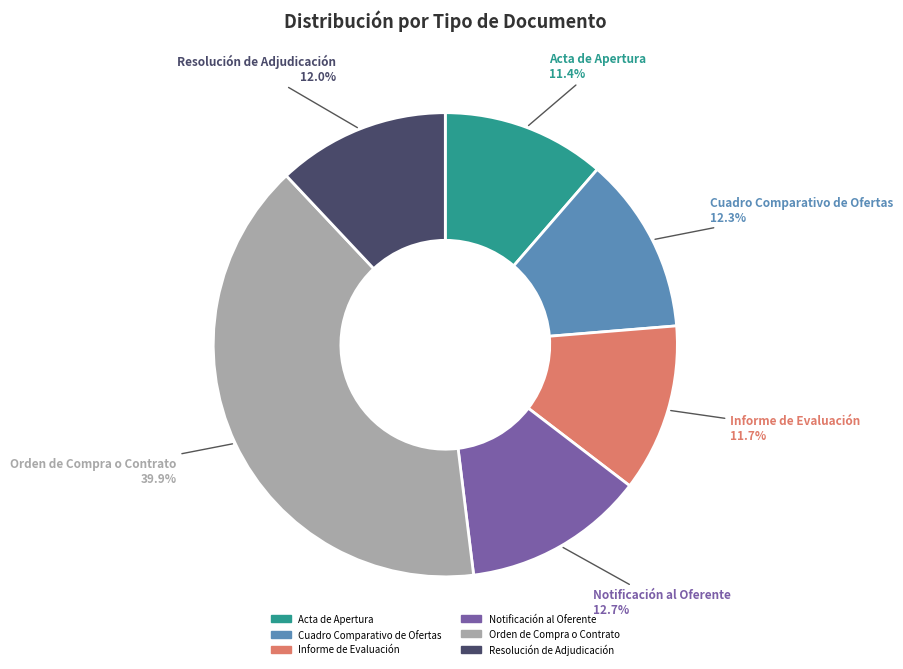

Combined, what portion of the pie is Notificación al Oferente and Informe de Evaluación?

24.4%